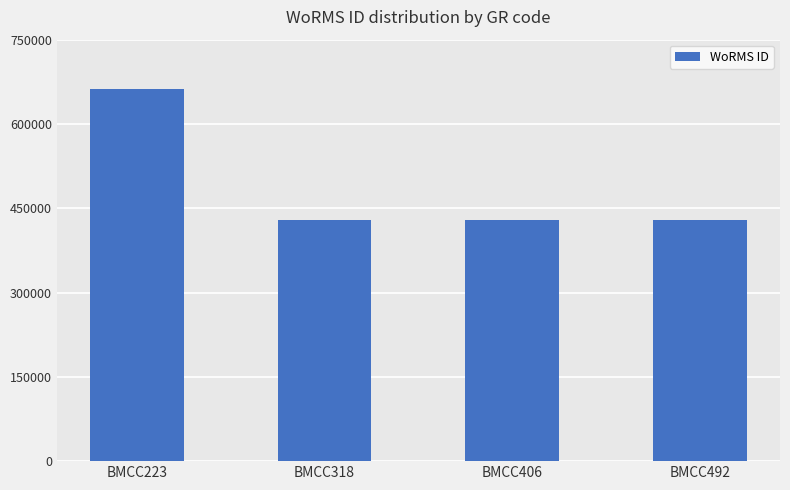

What is the average value?

486781